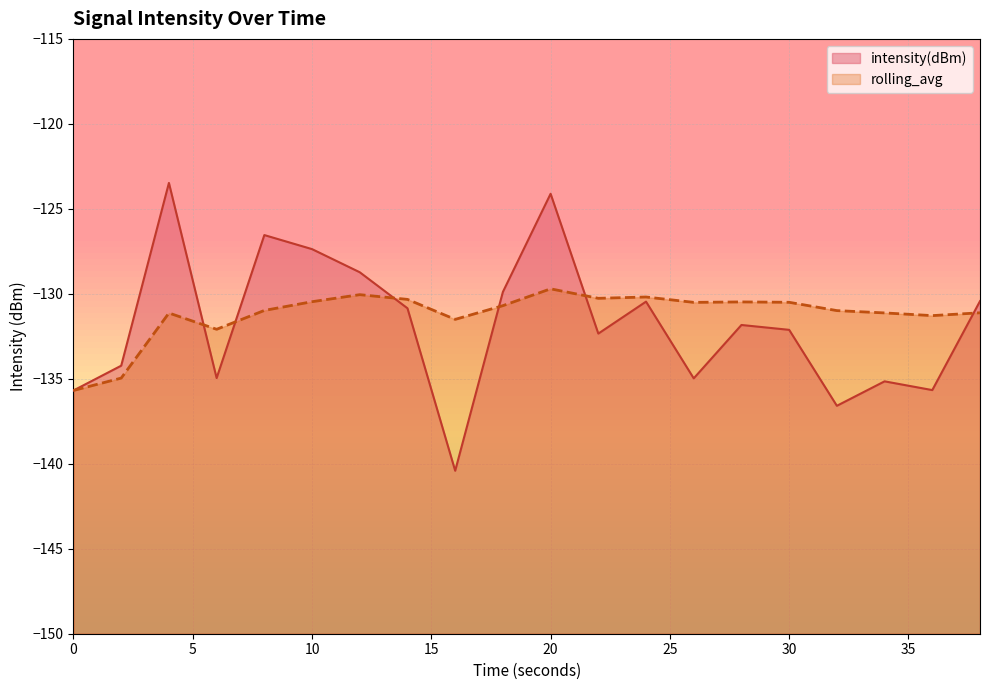

What are all the series names shown in the legend?

intensity(dBm), rolling_avg